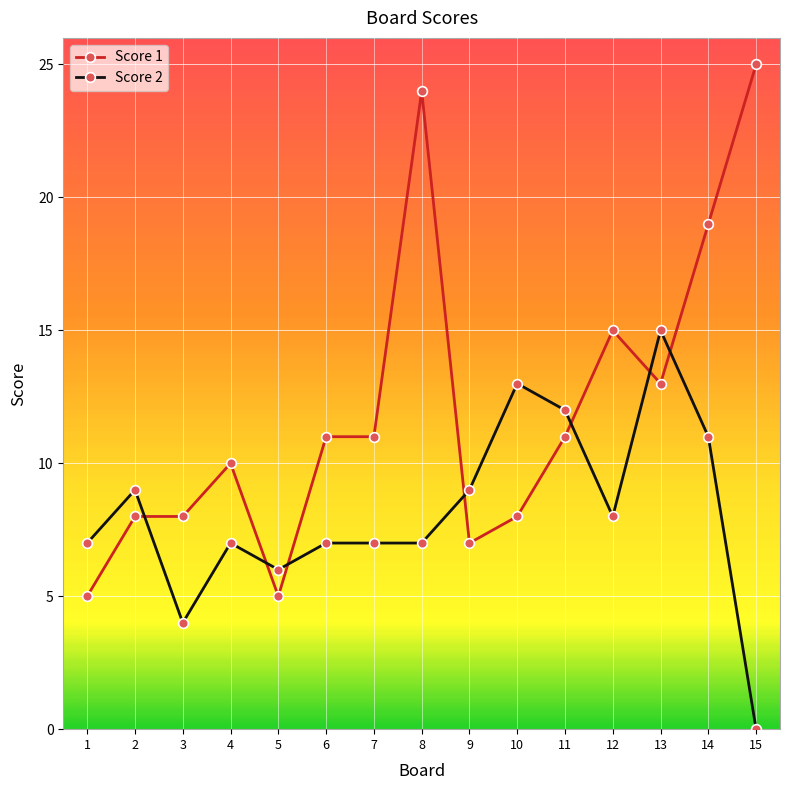

What is the value of the Score 2 point at the 7th from the left?

7